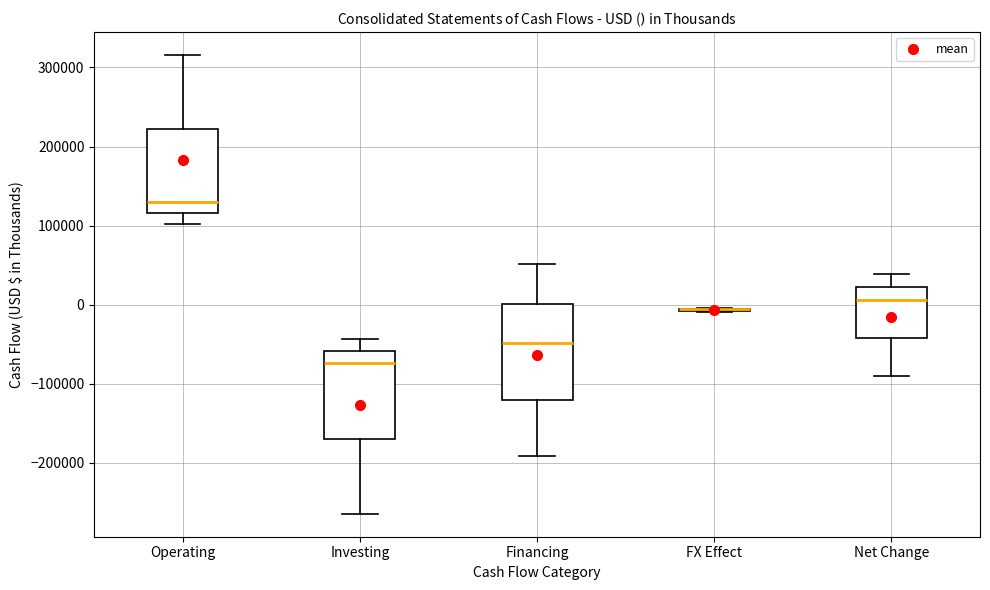

Where is the upper edge of the box for Net Change on the y-axis? The values are not printed on the chart, so give them approximately, as read against the axis.

20000